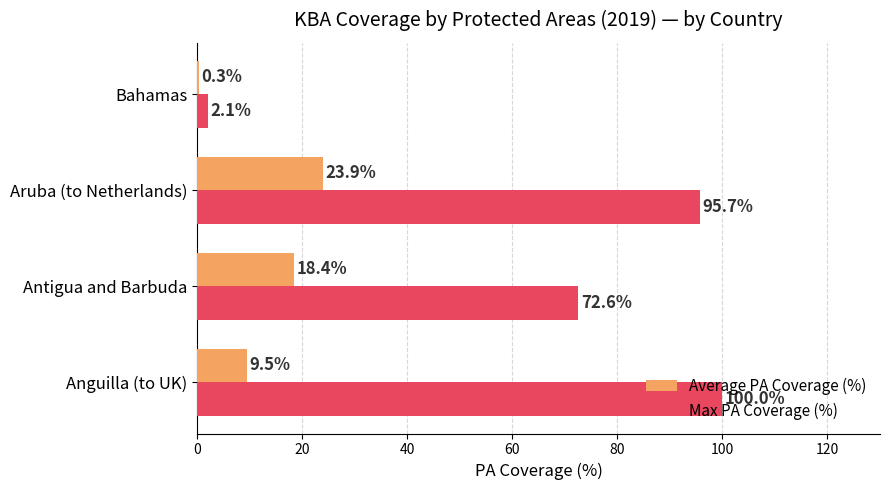

Between Aruba (to Netherlands) and Bahamas, which series saw the biggest shift?

Max PA Coverage (%)